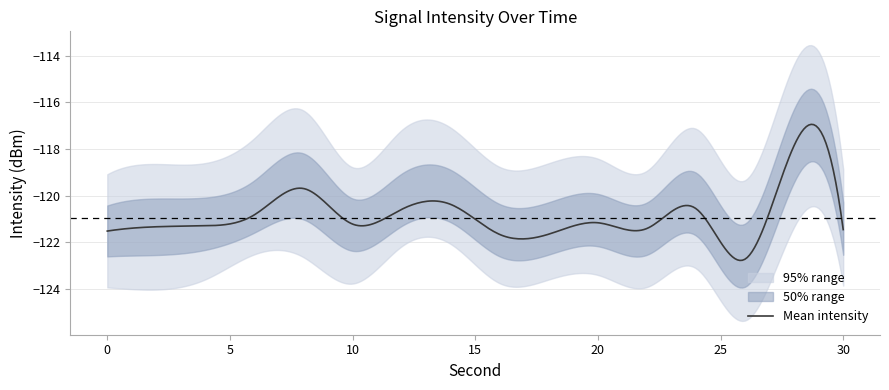

What is the difference between the maximum and minimum values in the intensity_lower series?

4.0